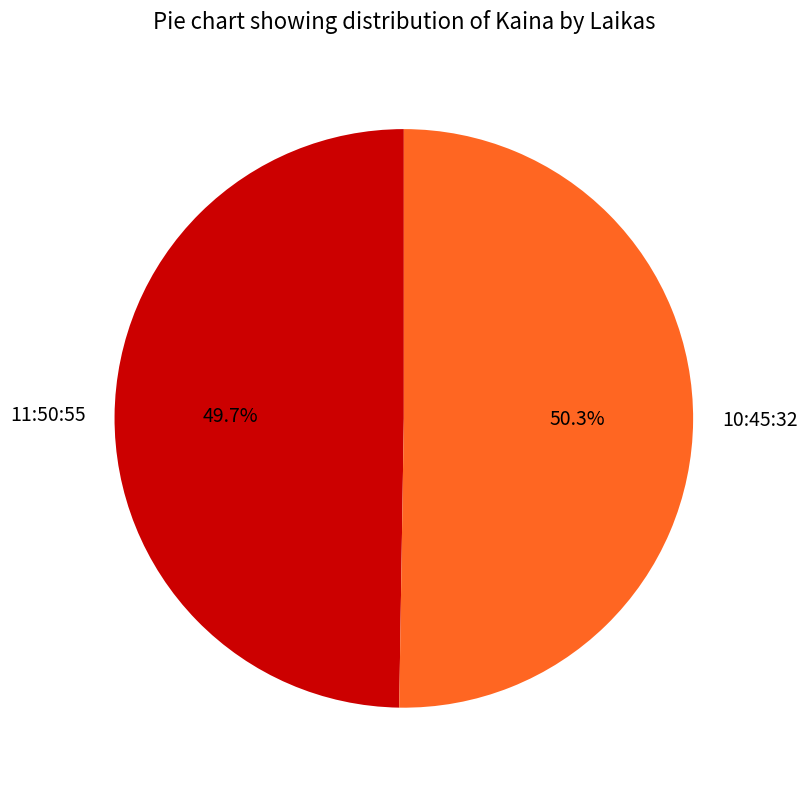

What is the ratio of the value at 10:45:32 to the value at 11:50:55?

1.0